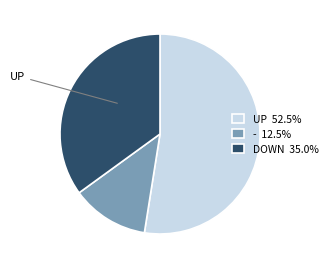

Does any single category account for the majority?

Yes